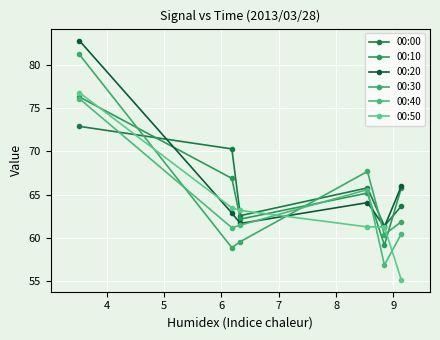

What are all the series names shown in the legend?

00:00, 00:10, 00:20, 00:30, 00:40, 00:50